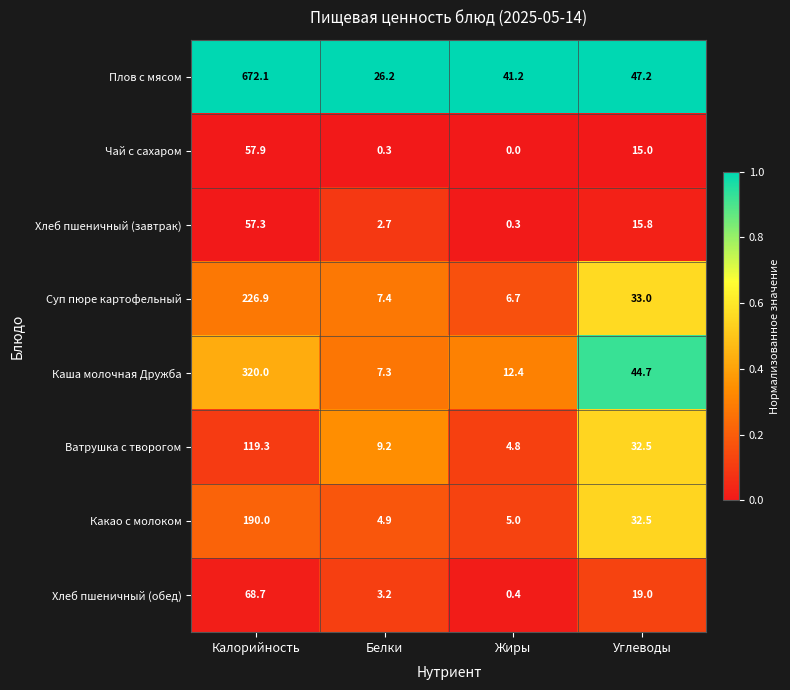

At which category is the sum across all series the highest?

Калорийность